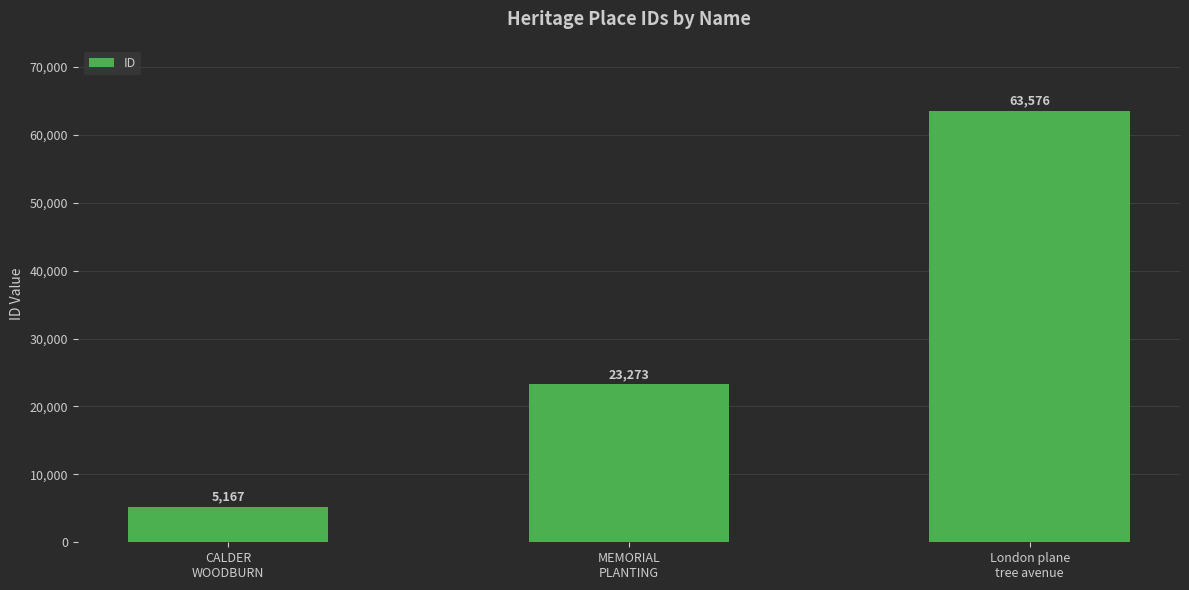

What is the maximum value shown in the chart?

63576